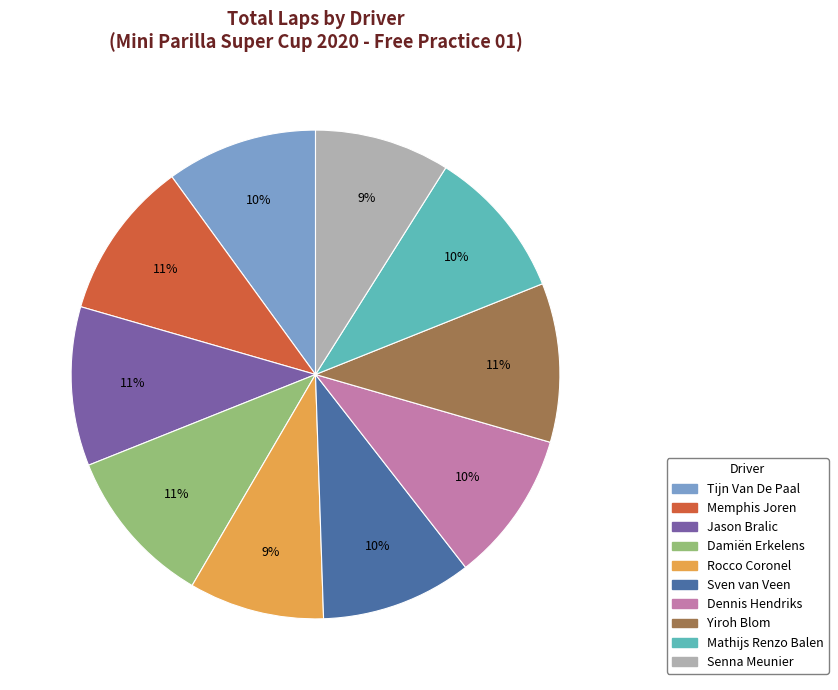

The Damiën Erkelens slice represents 11% of the pie. True or false?

True